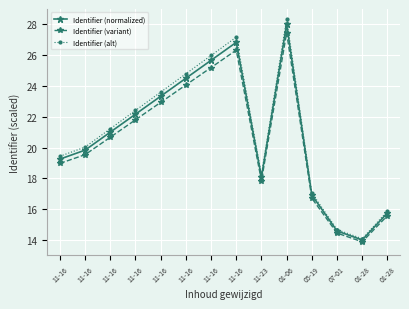

Which series has the widest spread of values?

Identifier (alt)